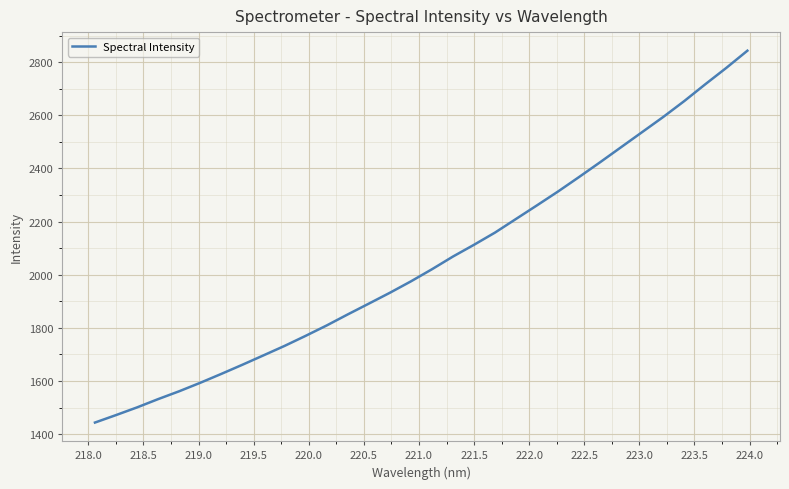

What is the maximum value shown in the chart?

2843.4